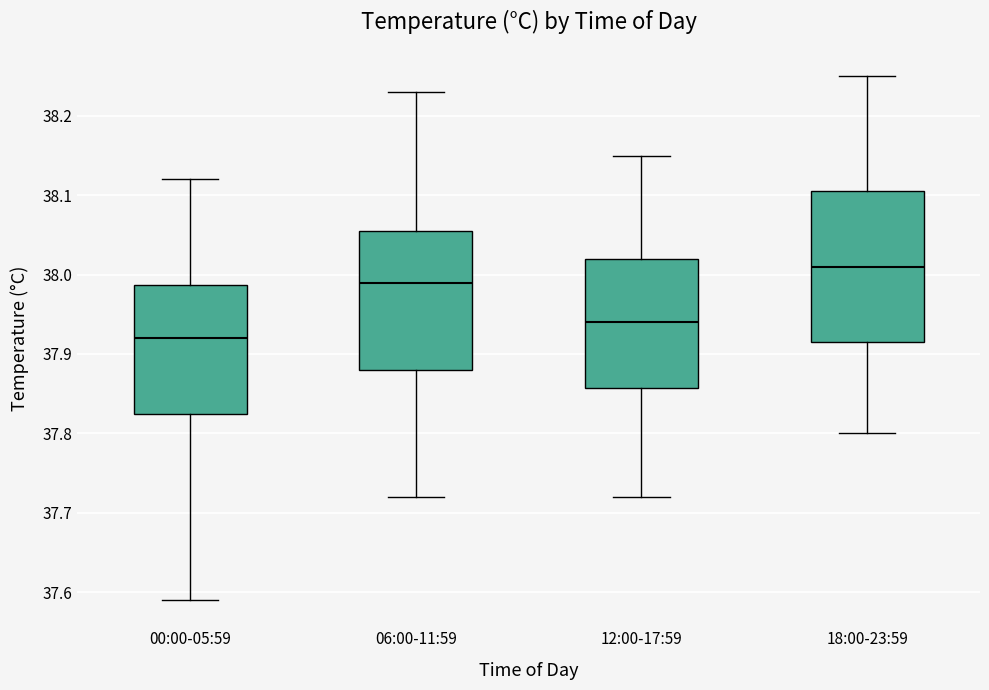

Which box's median line is the lowest?

00:00-05:59